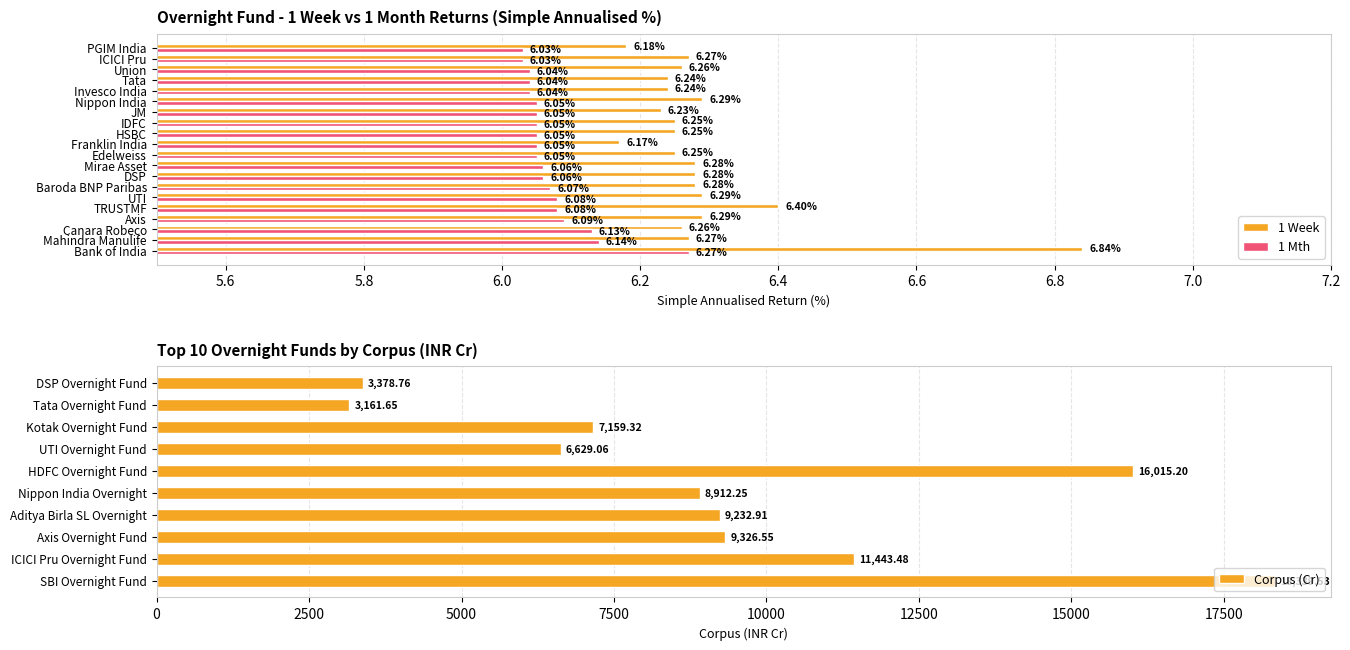

True or false: 1 Week has a value of 6.3 at Nippon India.

True